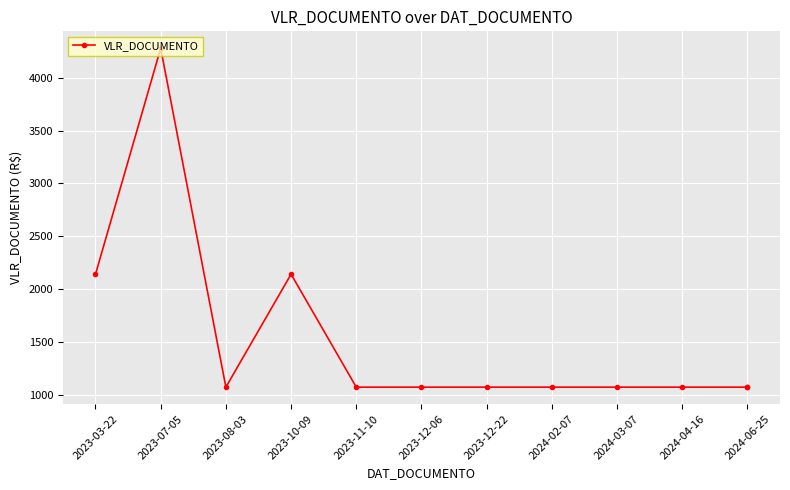

Is it true that the value at 2023-12-06 is 1906?

False